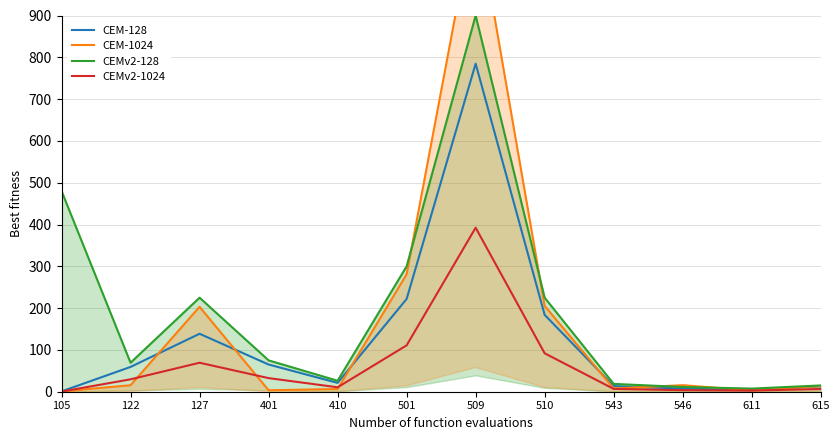

What is the maximum value for CEM-128?

784.7